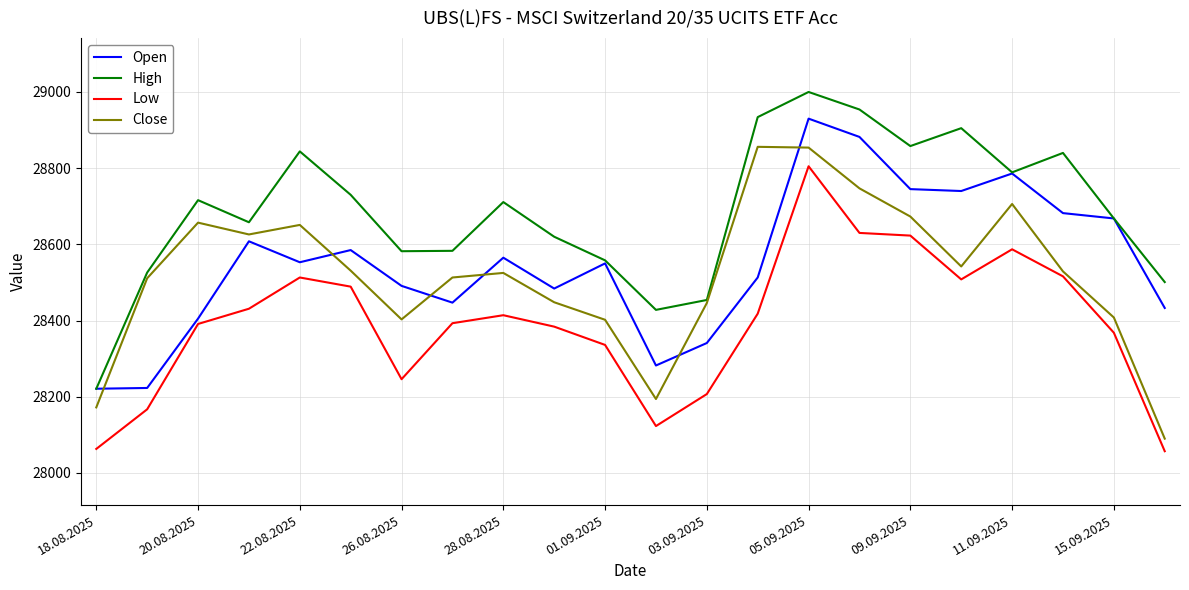

What is the minimum value shown in the chart?

28057